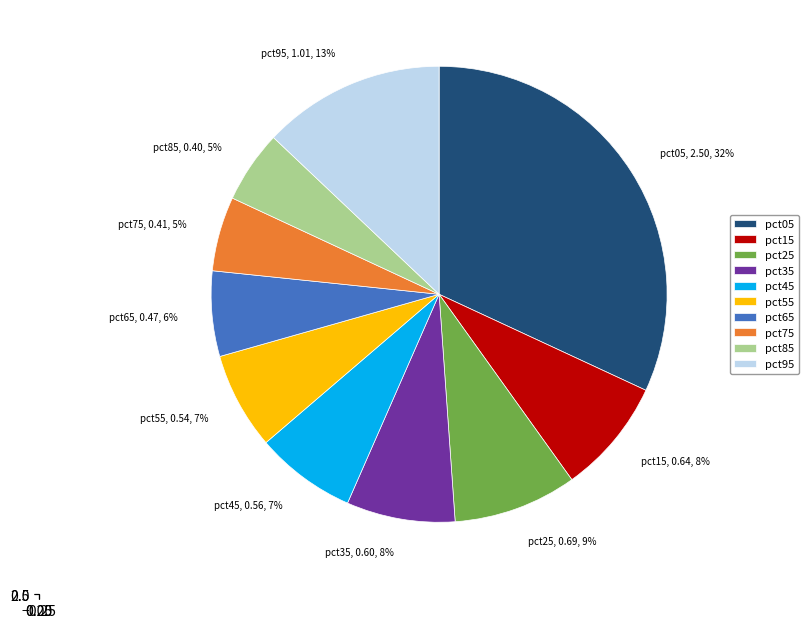

What is the smallest slice in the pie chart?

pct85